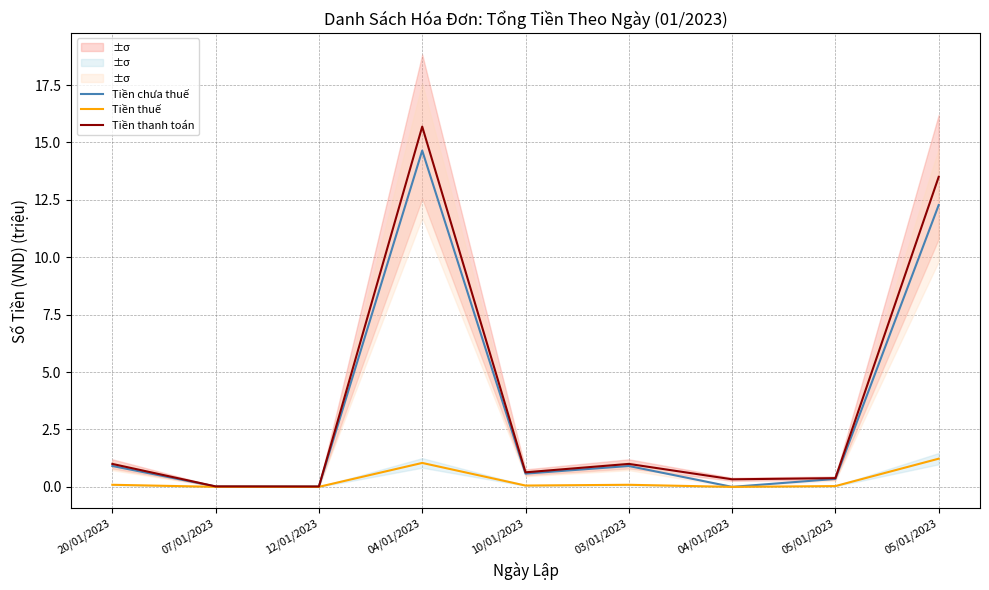

Which series has the largest total across all categories?

Tiền thanh toán